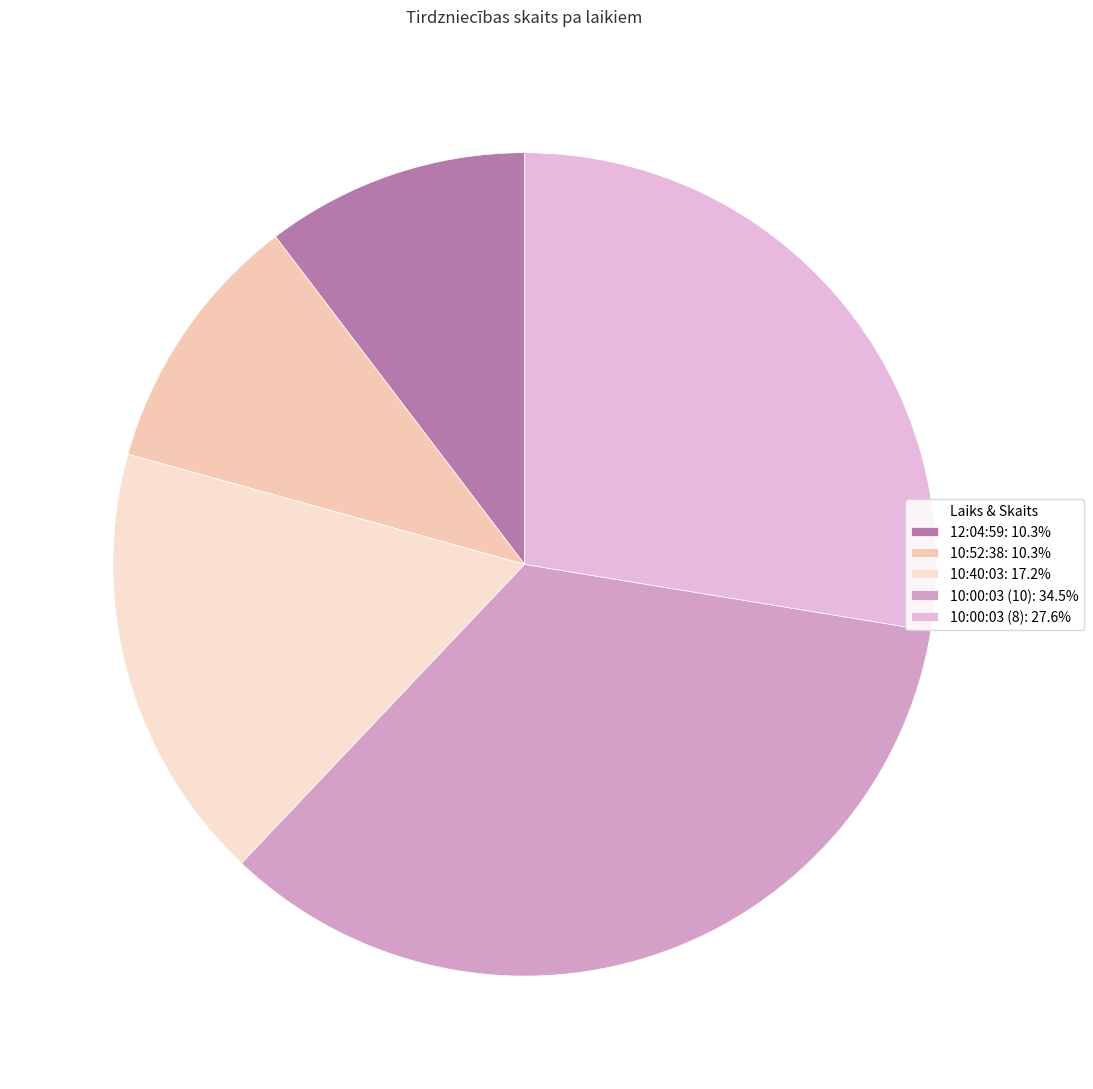

How many segments does this pie chart have?

5